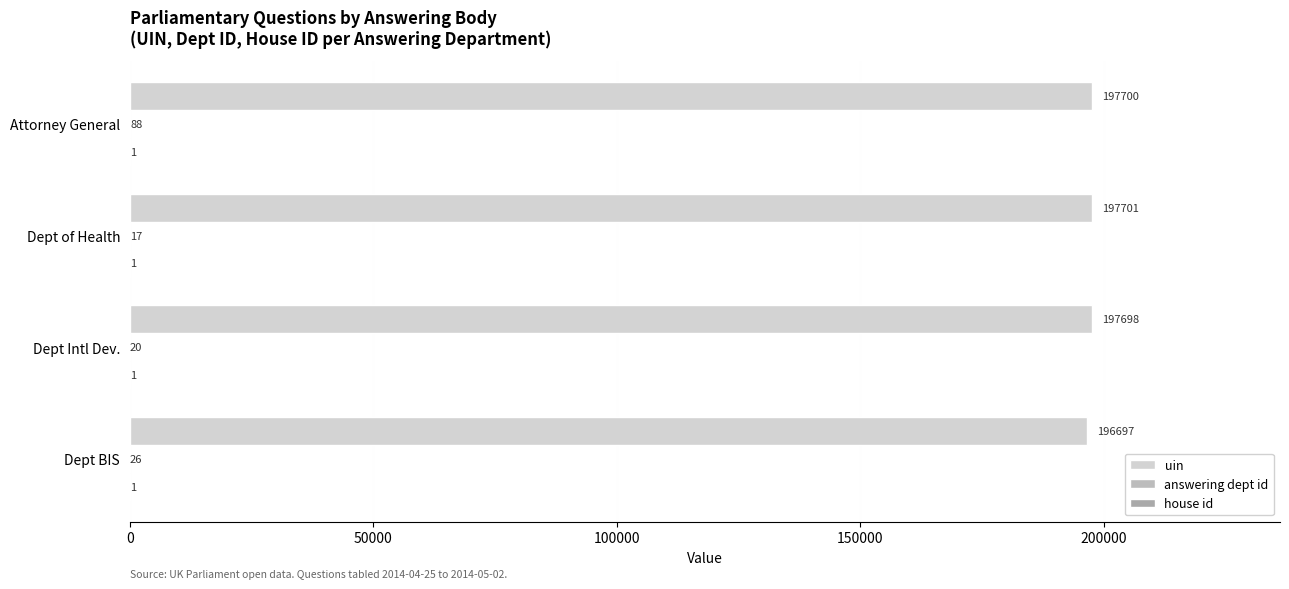

At how many categories does at least one series exceed 77360?

4